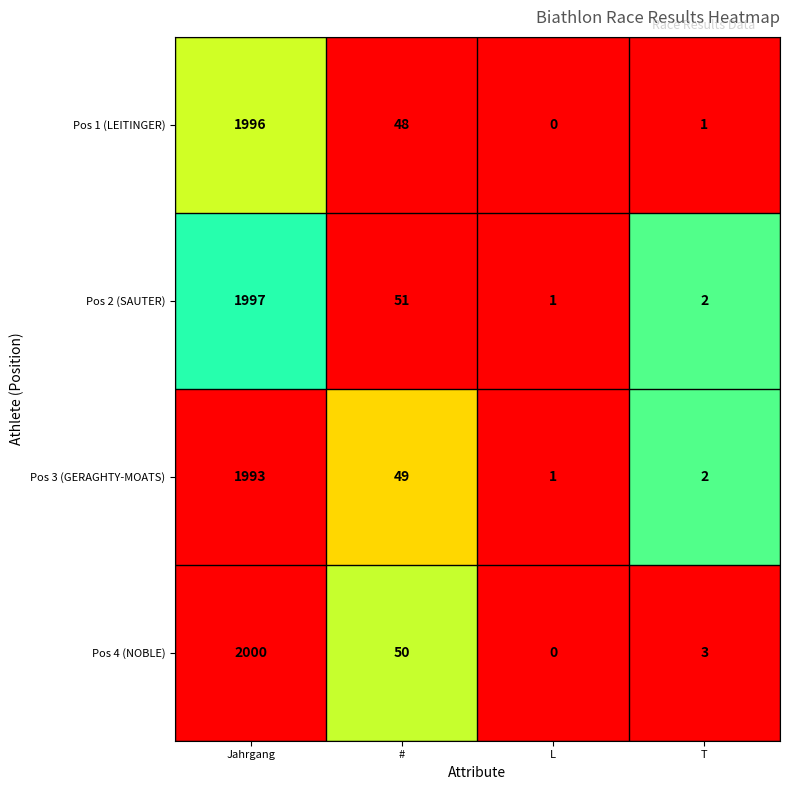

At which category does the chart reach its minimum across all series?

L